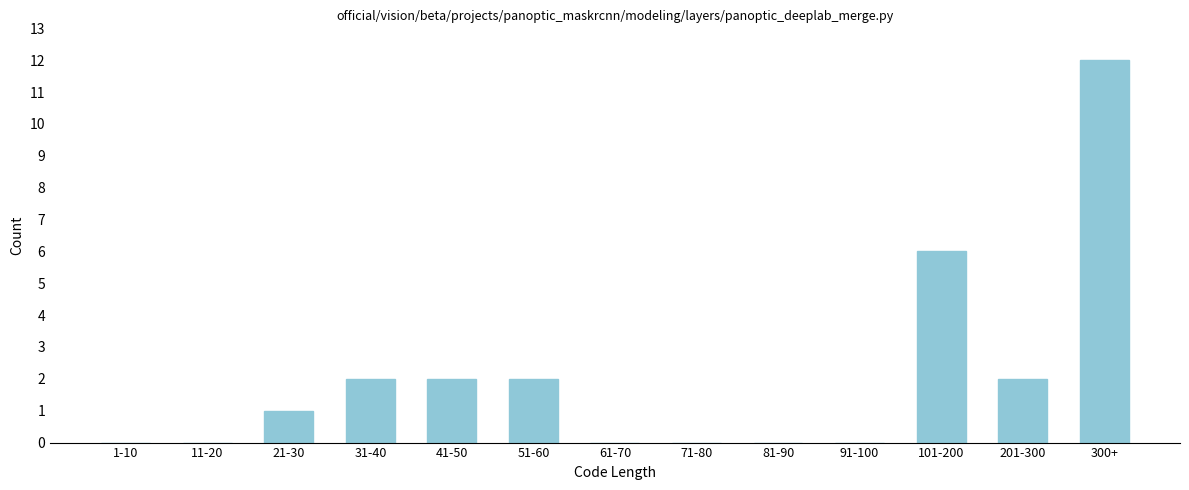

Reading left to right, transcribe all the data shown in this chart.

1-10=0	11-20=0	21-30=1	31-40=2	41-50=2	51-60=2	61-70=0	71-80=0	81-90=0	91-100=0	101-200=6	201-300=2	300+=12